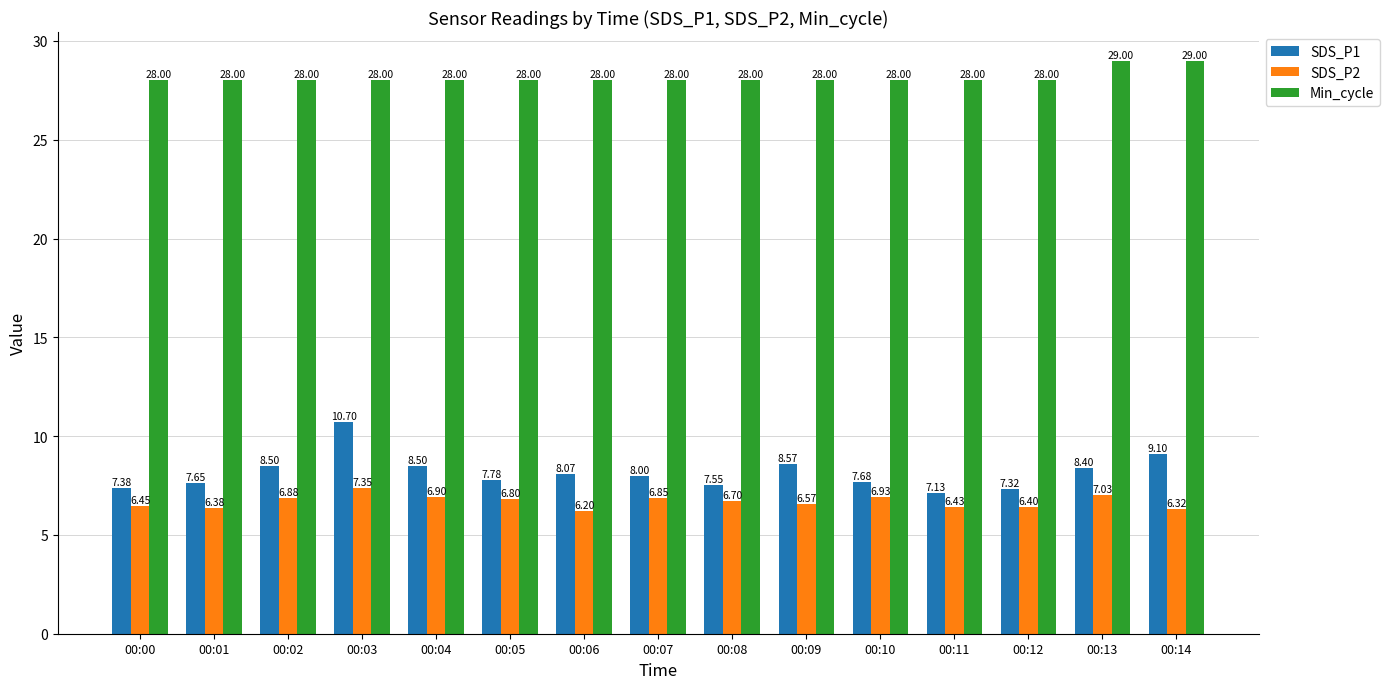

What is the sum of all SDS_P1 values?

122.3